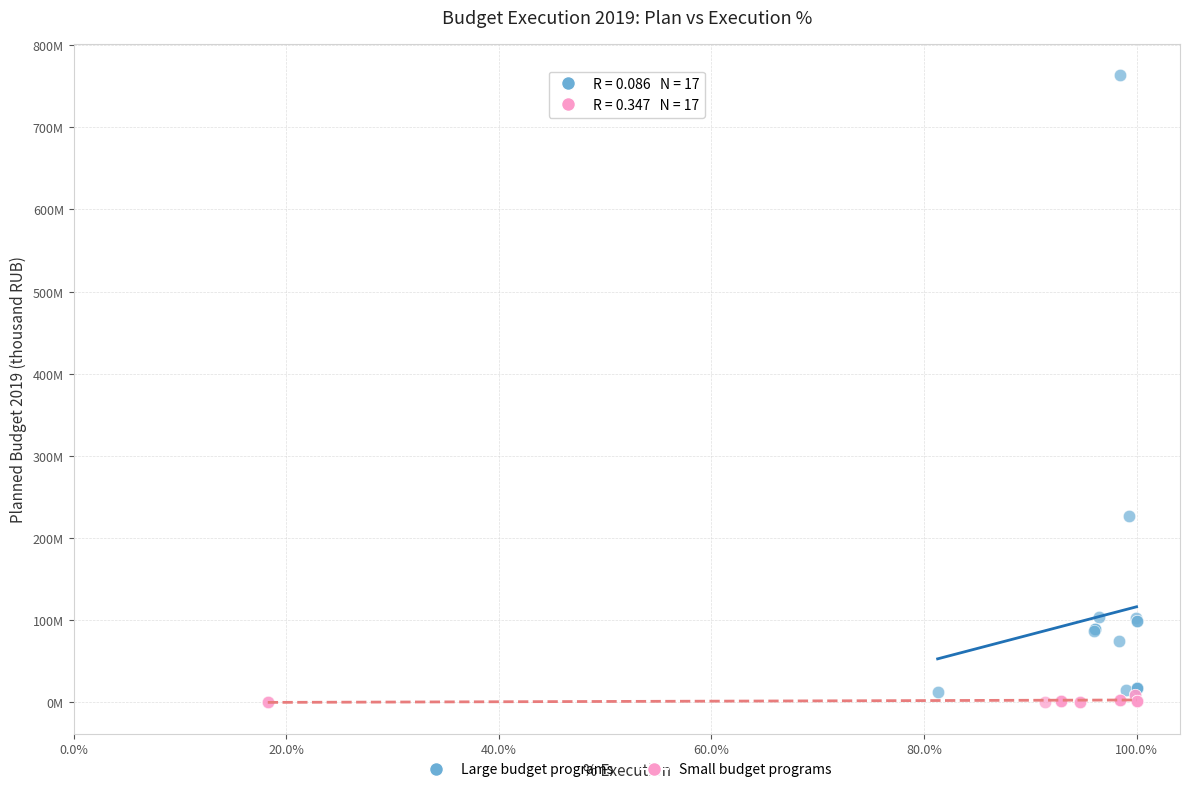

What are all the series names shown in the legend?

Large budget programs, Small budget programs